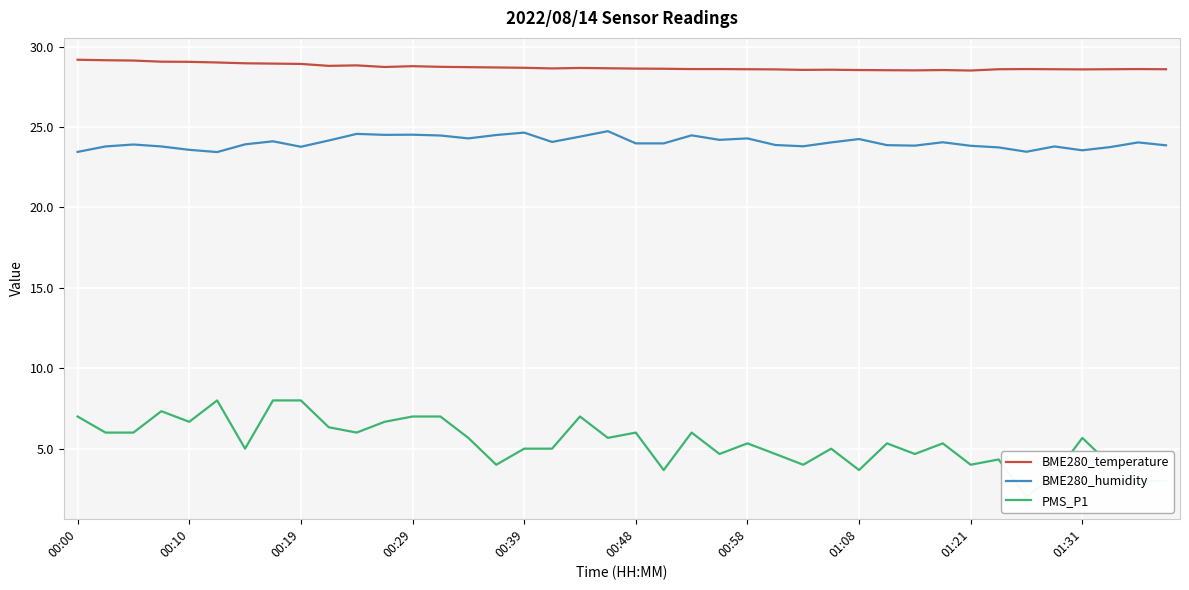

True or false: BME280_humidity and BME280_temperature cross at least once.

False